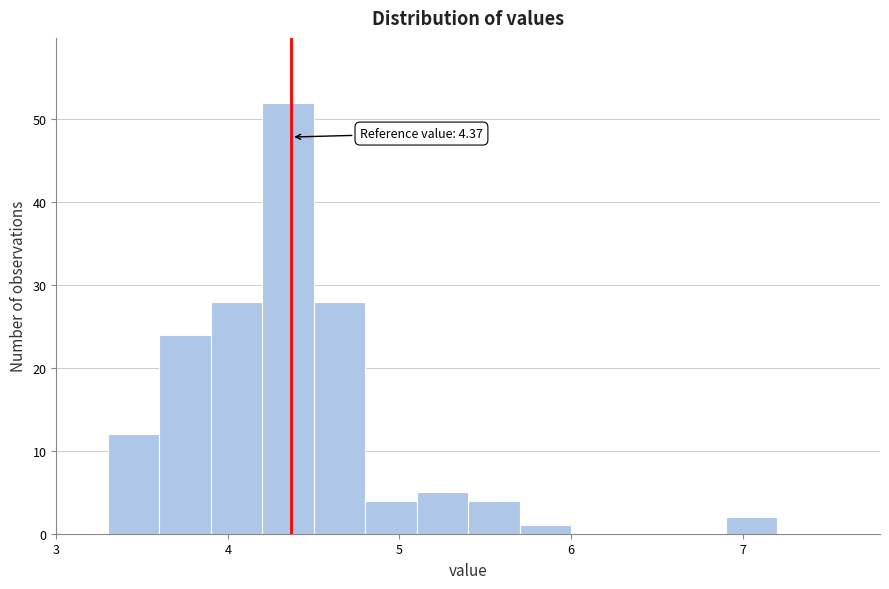

Around what value on the x-axis is the tallest bar? Give the approximate position of its centre, as read against the axis.

4.4